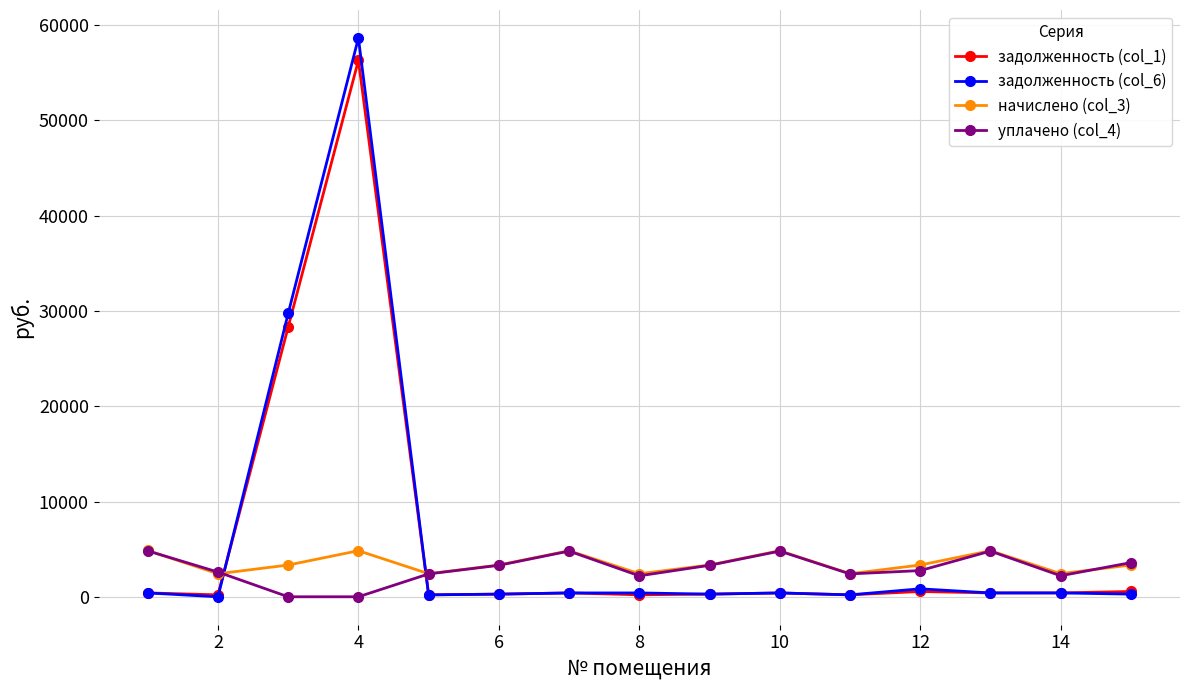

True or false: начислено (col_3) and задолженность (col_1) cross at least once.

True